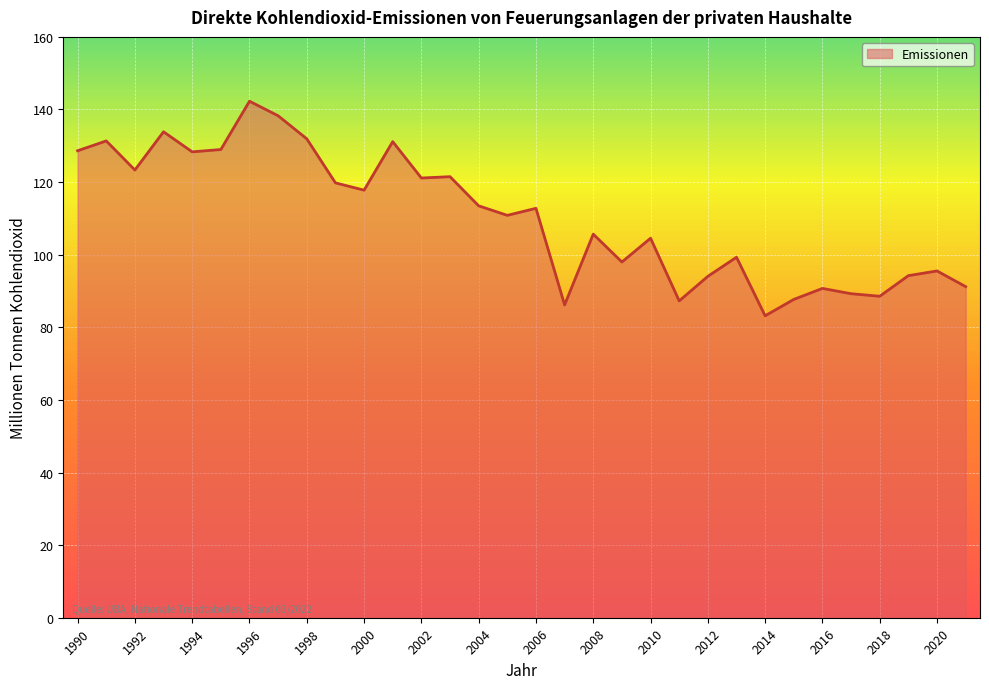

True or false: the data has more than 1 interior local peaks.

True